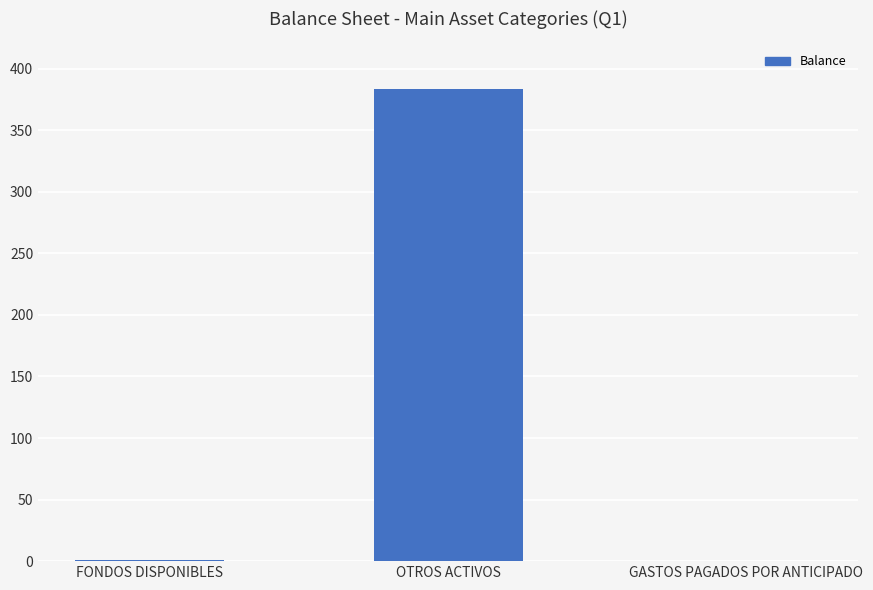

How many series are shown in this chart?

1